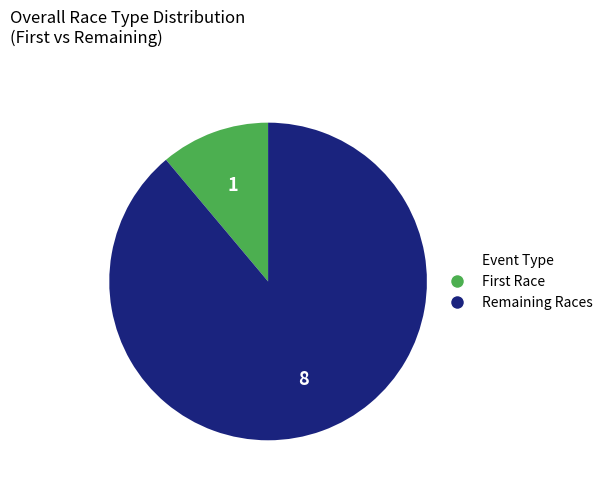

Is there any slice that represents more than half of the pie?

Yes